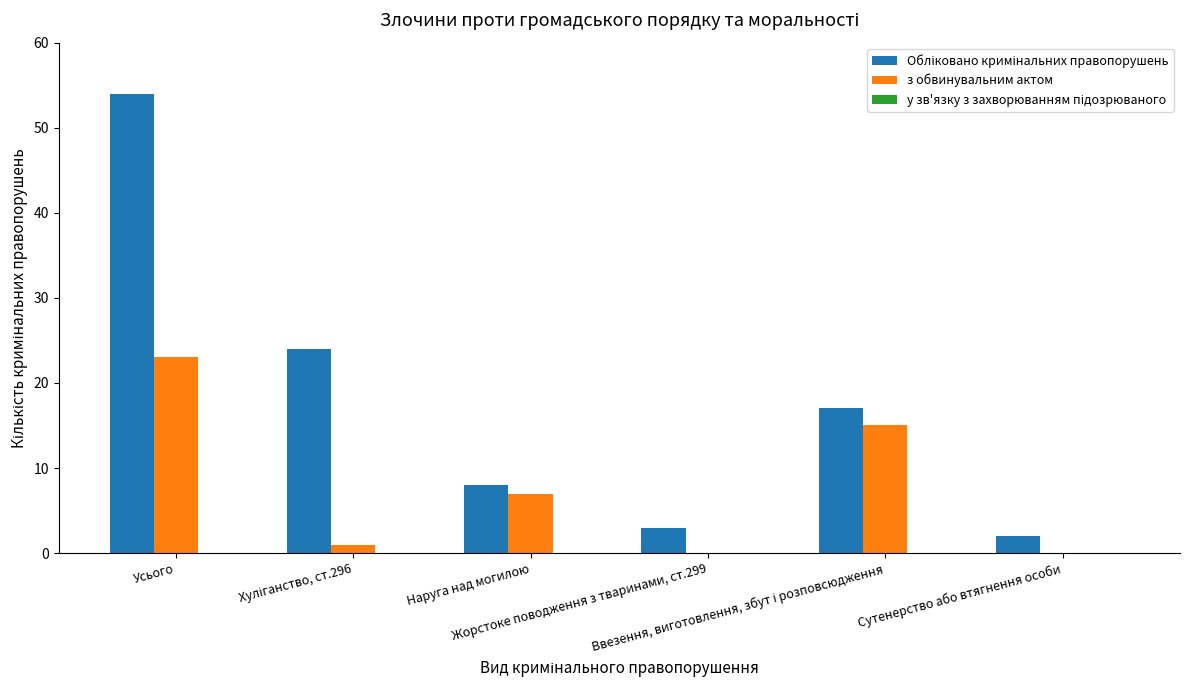

What is the sum of all з обвинувальним актом values?

46